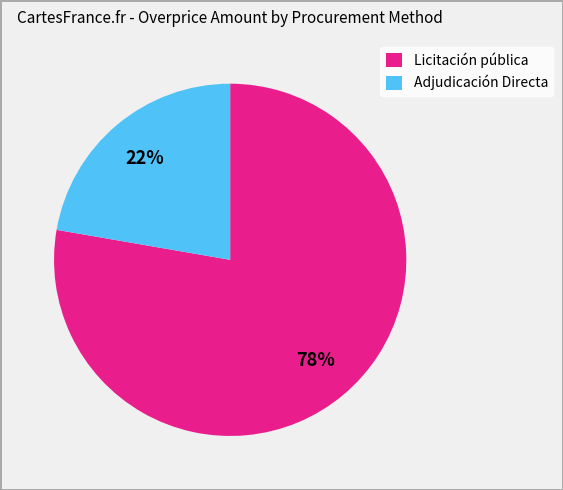

To the nearest percent, what is the average slice percentage?

50%